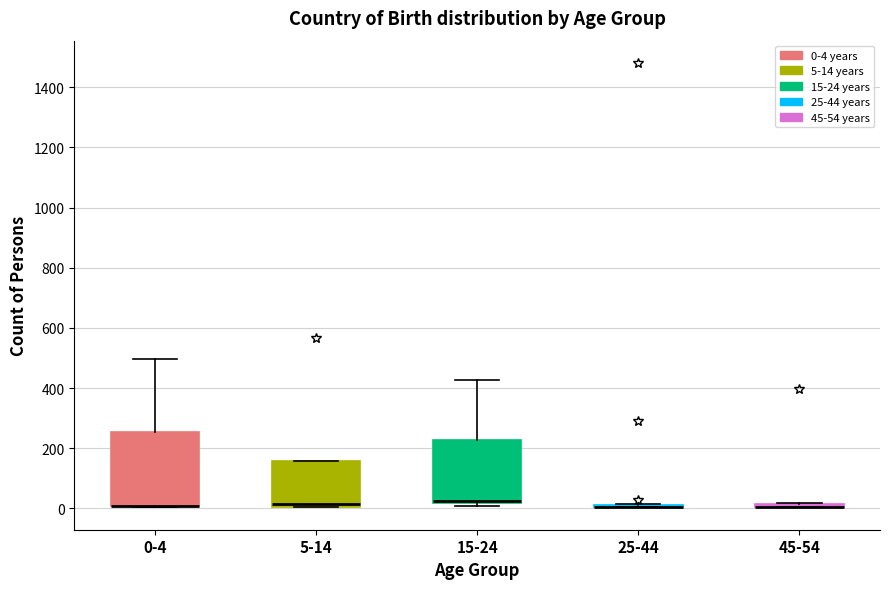

Where does the median line of the box for 5-14 sit on the y-axis? The values are not printed on the chart, so give them approximately, as read against the axis.

20